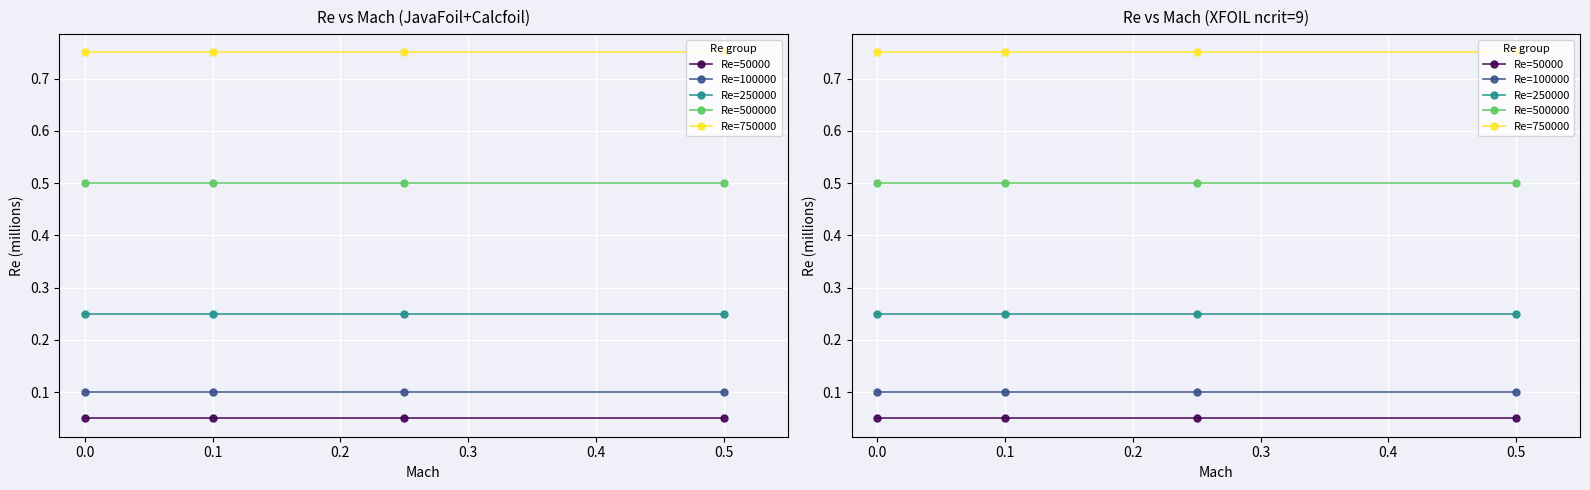

What is the spread (max minus min) of values at 0.1?

0.7